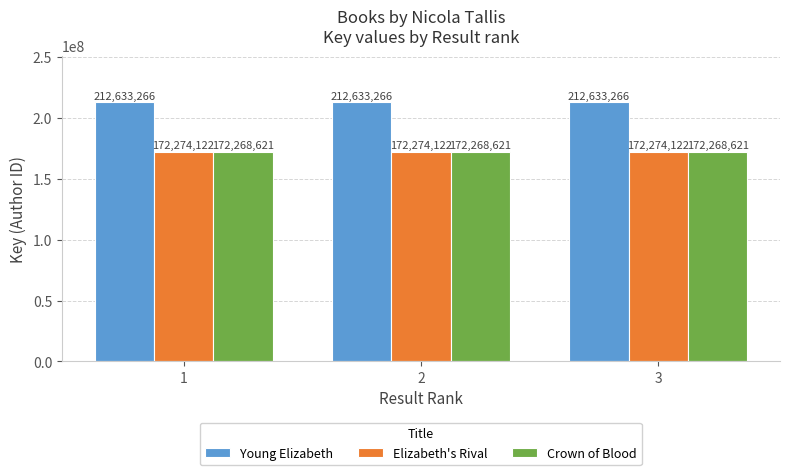

Read the Crown of Blood value at 3.

172268621